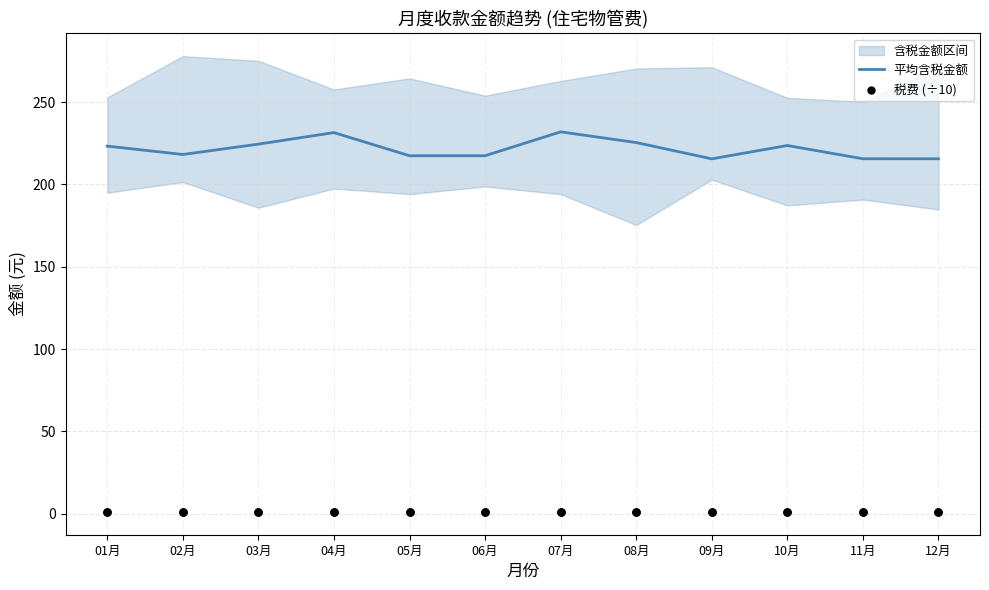

Which series has the widest spread of Y values?

含税金额